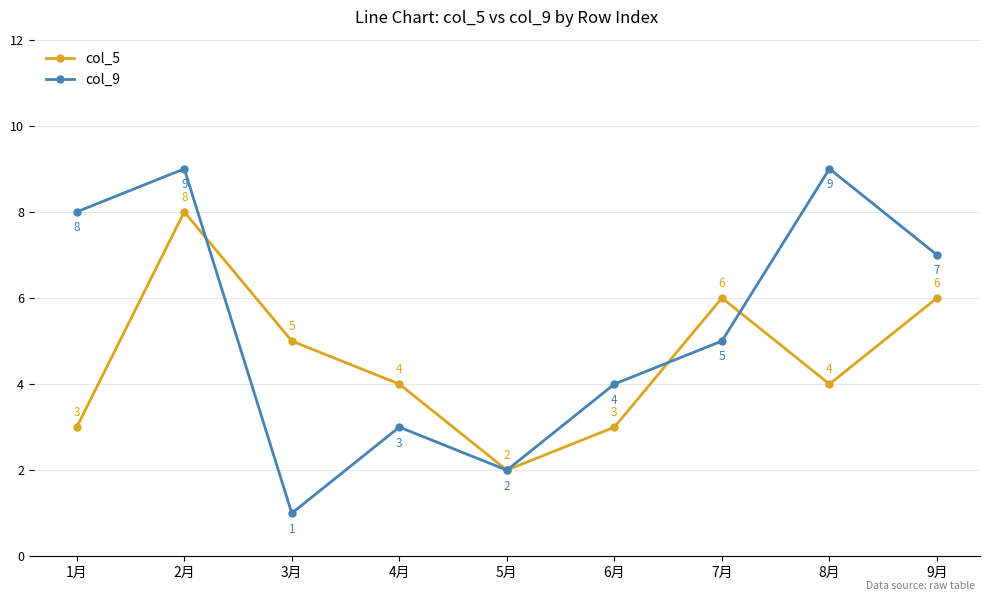

Count the number of data series in this chart.

2